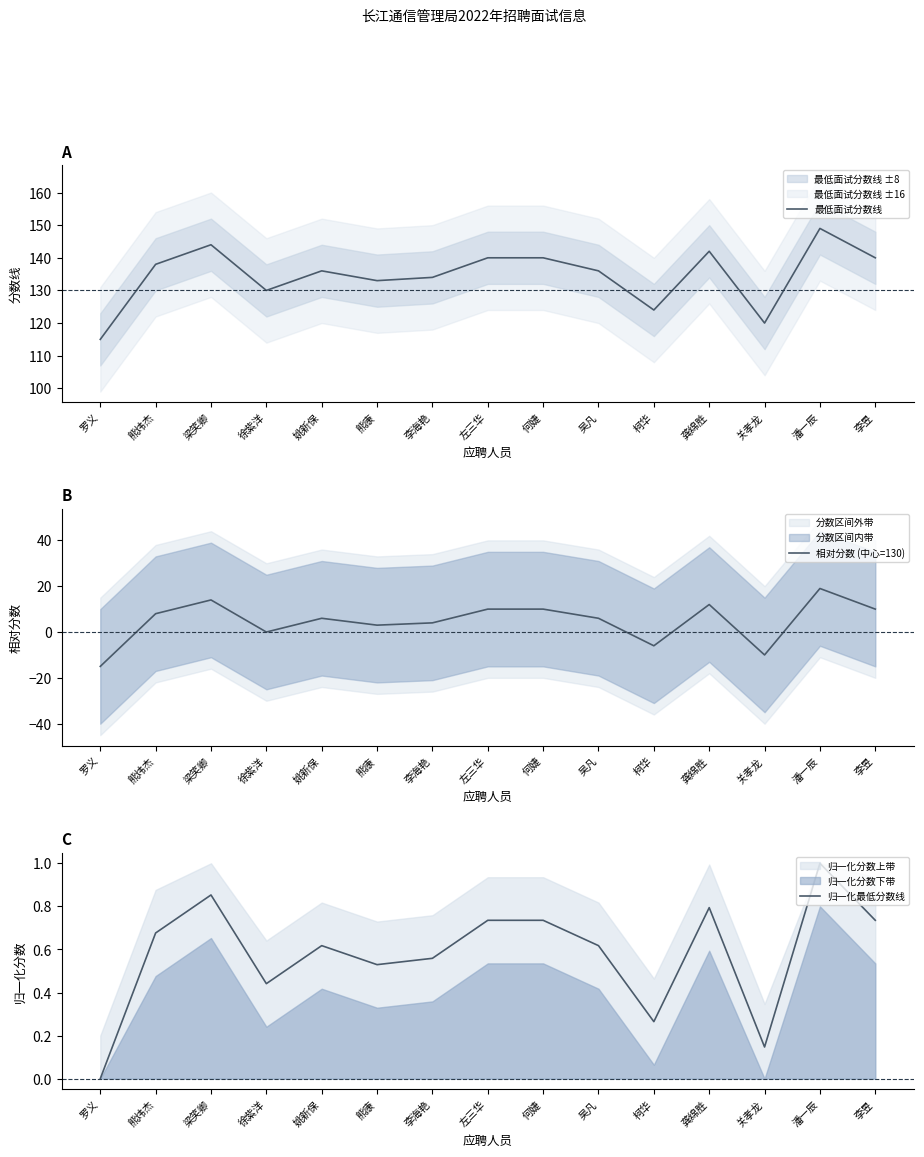

Which series has the largest total across all categories?

最低面试分数线